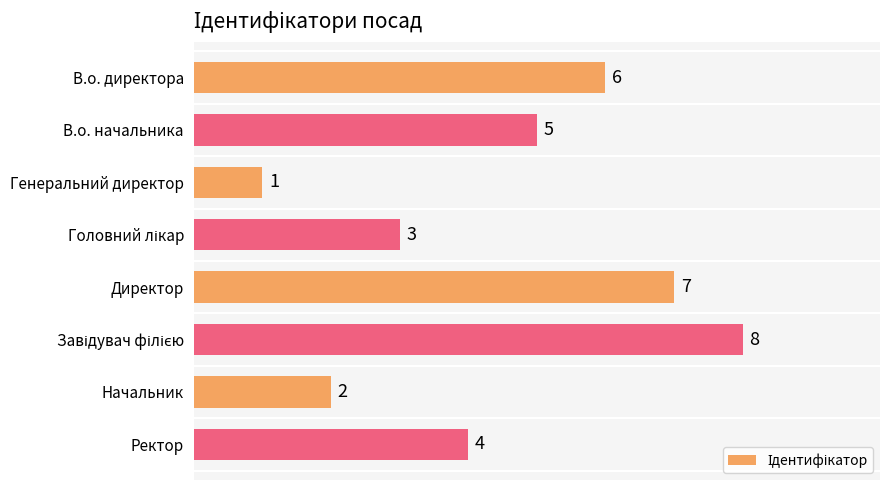

Does the chart contain stacked bars?

No